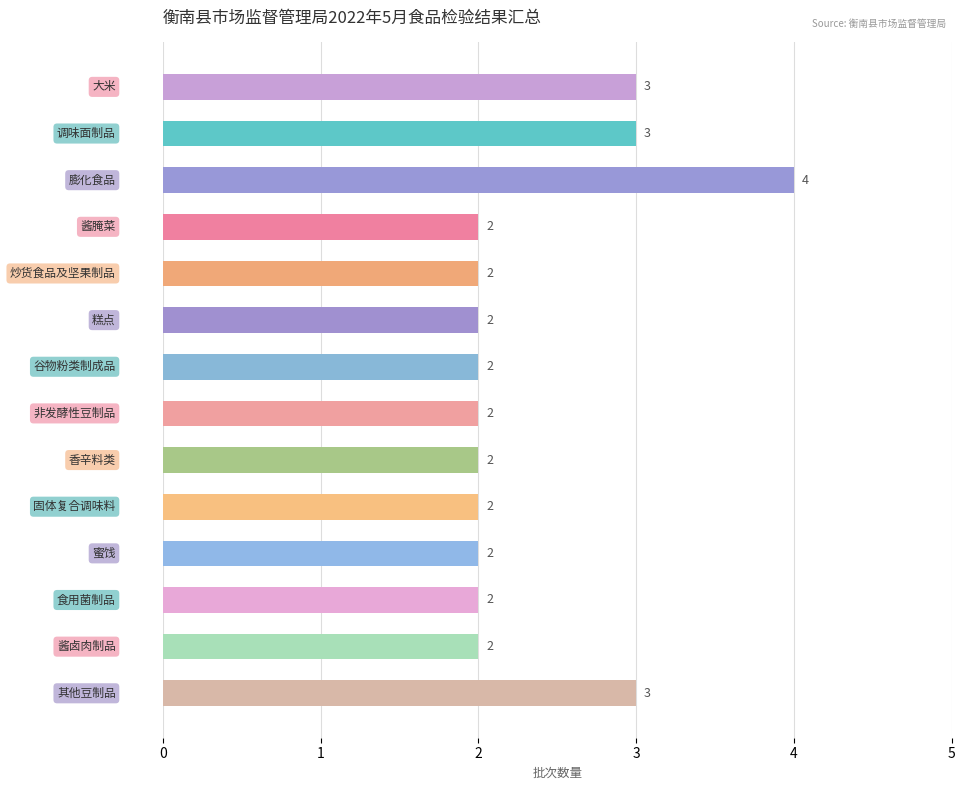

What is the maximum value shown in the chart?

4